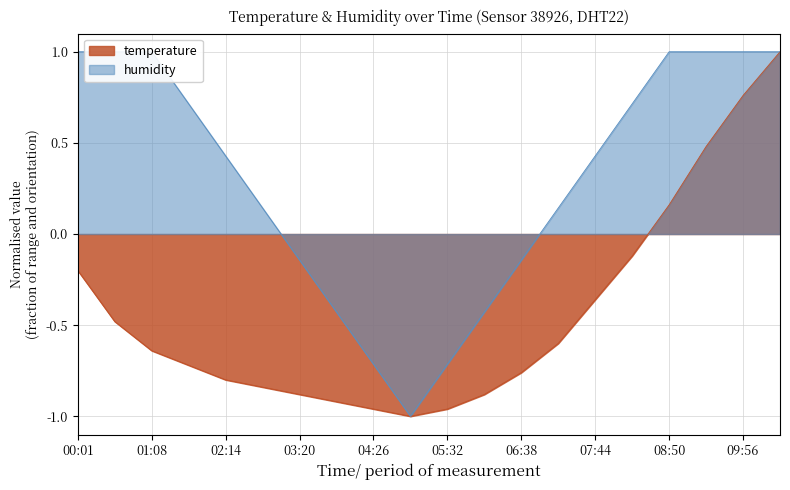

List the series in order of their peak value, highest first.

temperature, humidity